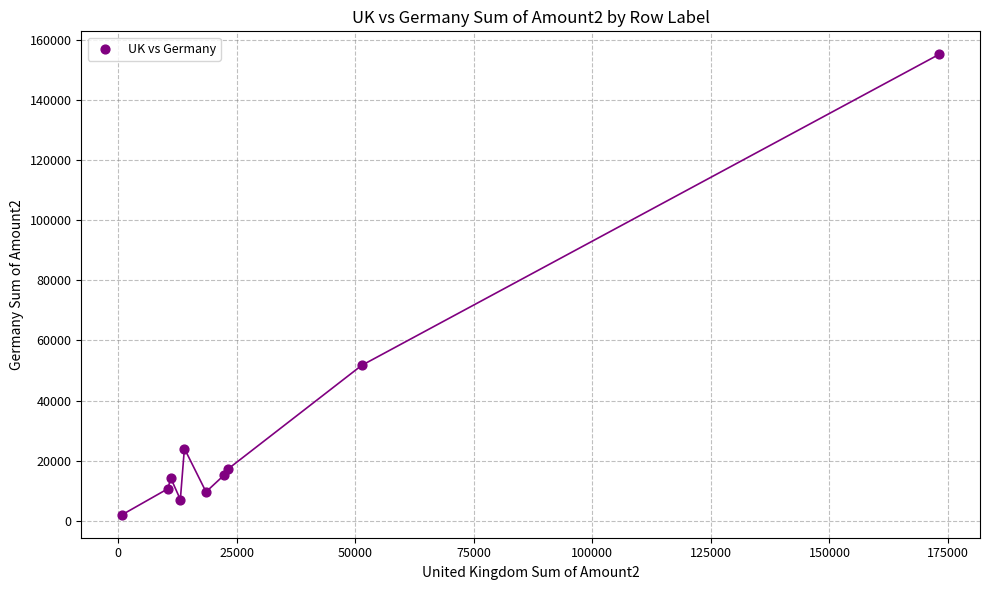

What Y value in the scatter plot is closest to 78607?

51720